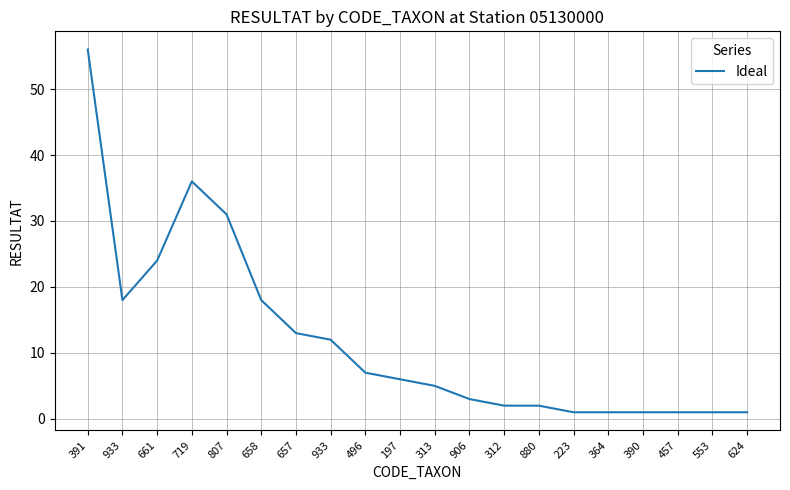

What is the value of the 4th point from the left?

36